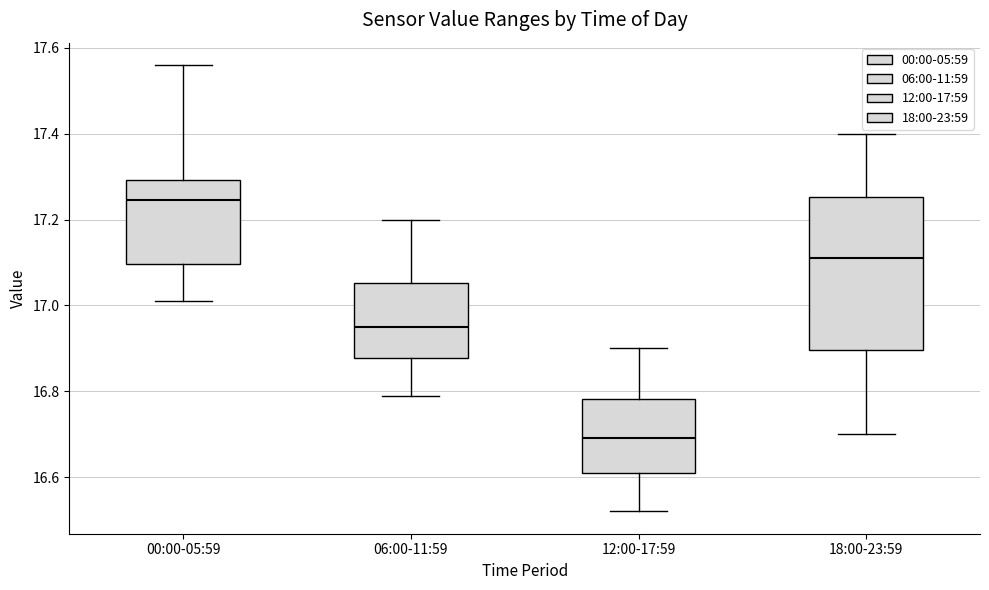

Where does the lower whisker of the box for 00:00-05:59 end on the y-axis? The values are not printed on the chart, so give them approximately, as read against the axis.

17.02